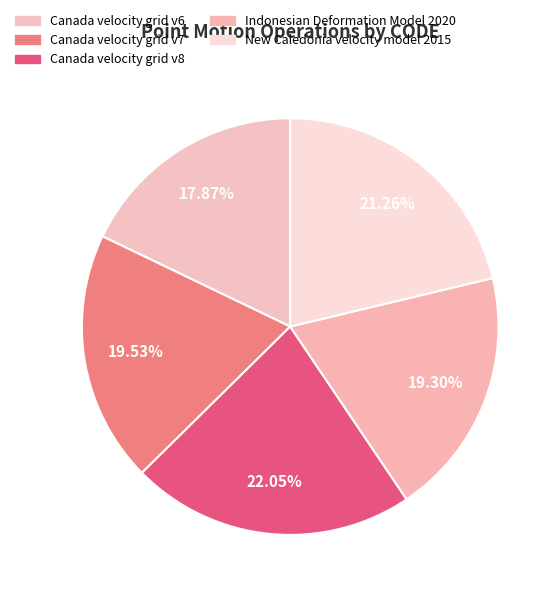

Is the sum of Canada velocity grid v7 and Canada velocity grid v6 greater than half?

No